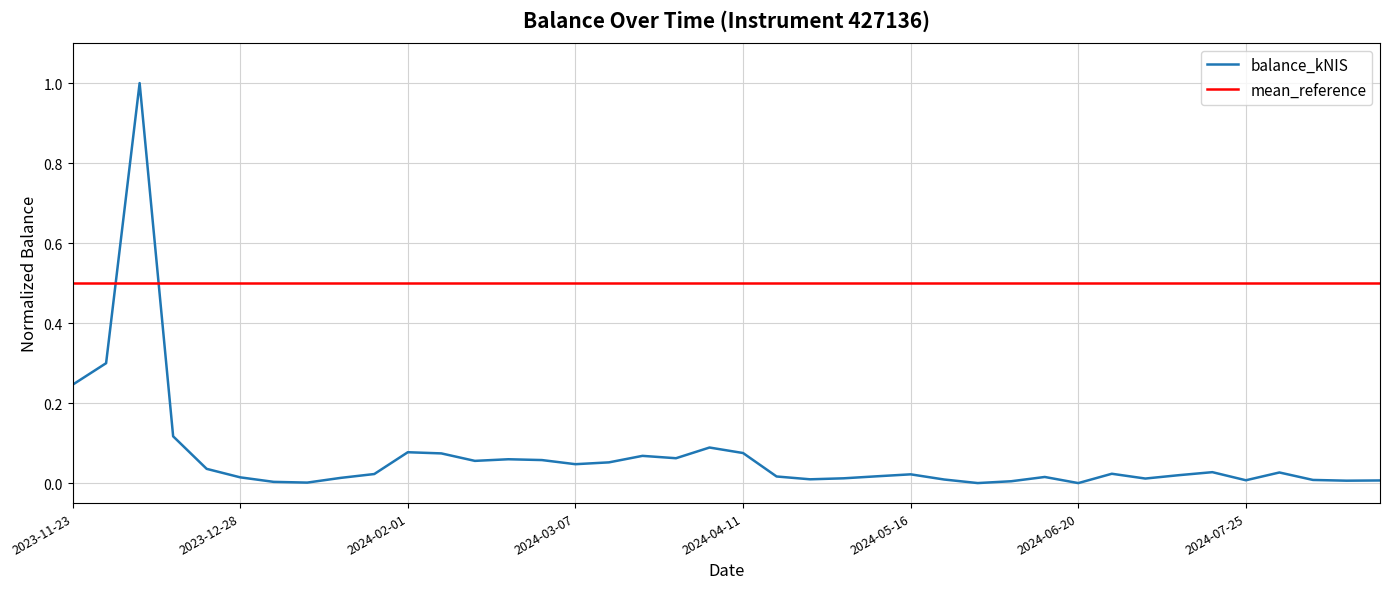

After their last crossing, which series has the higher values: balance_kNIS or mean_reference?

mean_reference